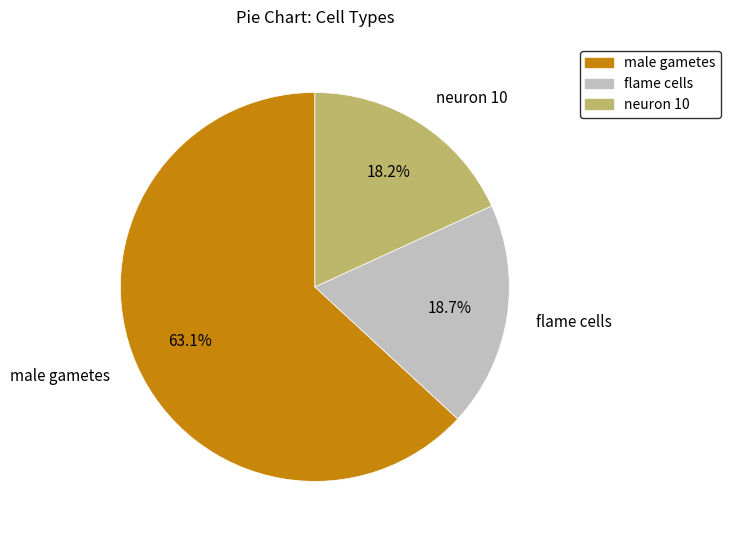

How many segments does this pie chart have?

3